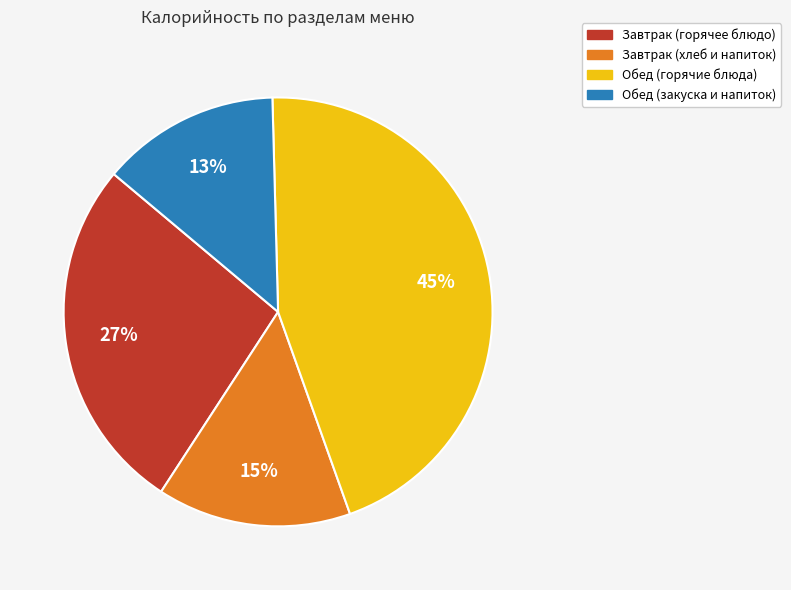

To the nearest percent, what is the average slice percentage?

25%